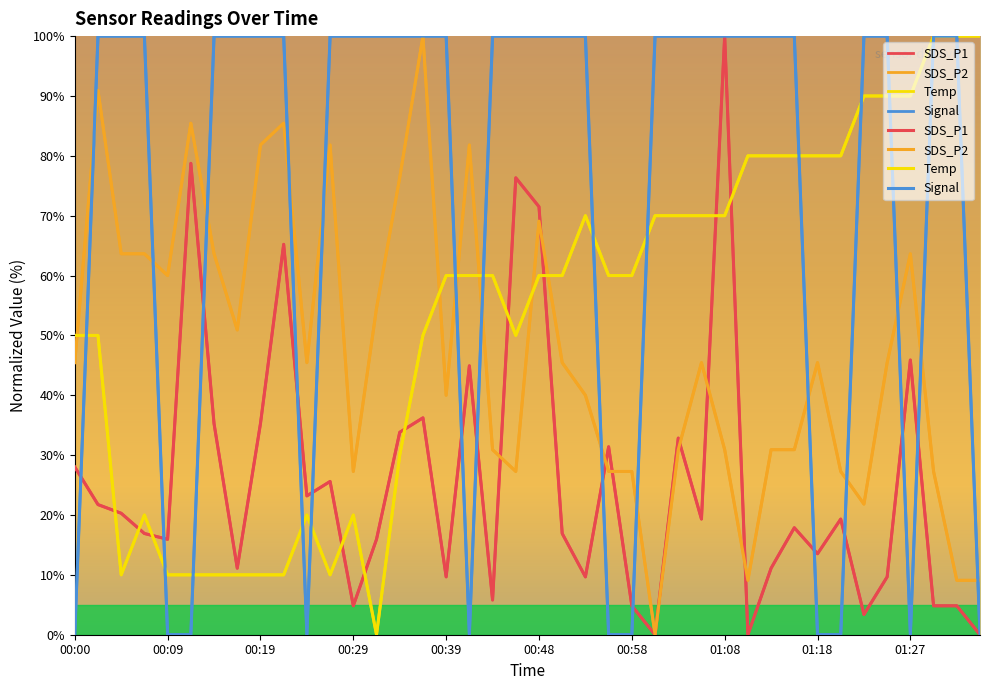

How many interior local valleys does the SDS_P1 series have?

12